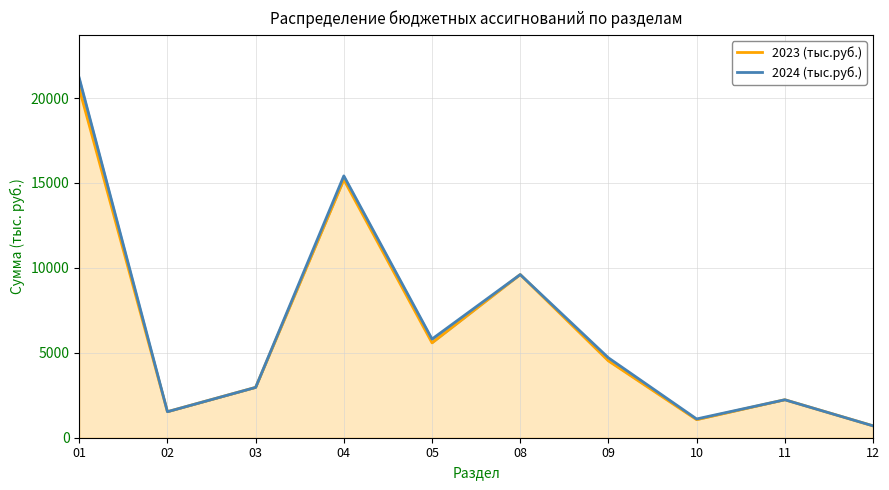

What is the greatest value displayed?

21179.9